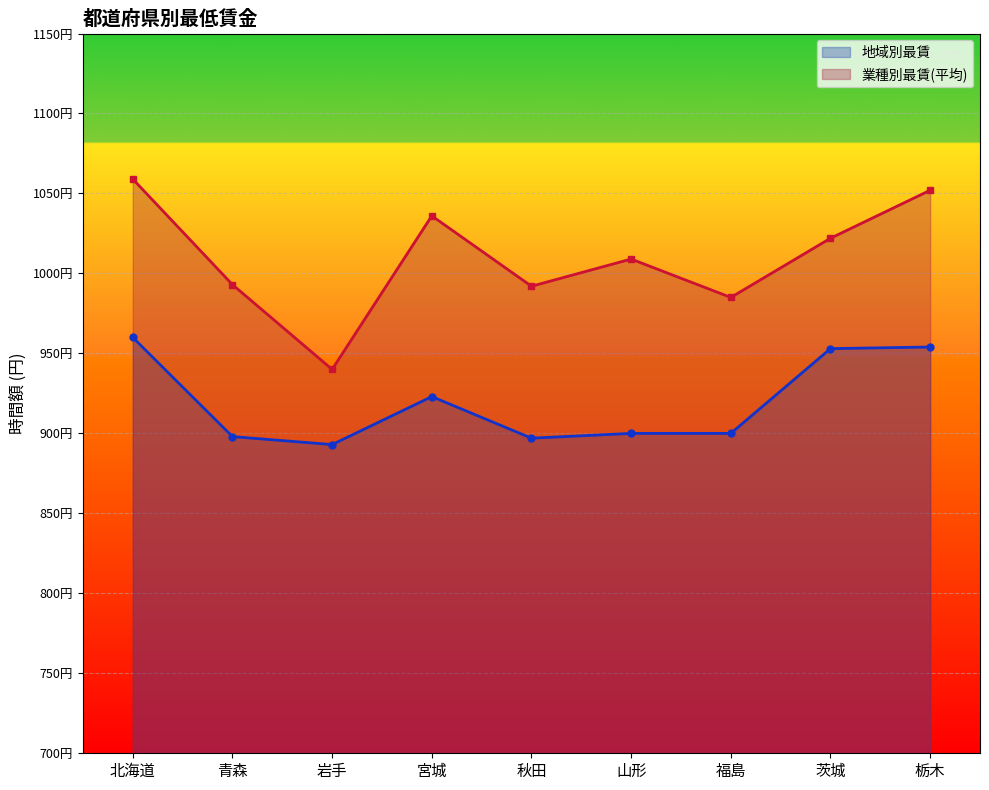

The value of 地域別最賃 at 山形 is 900. True or false?

True